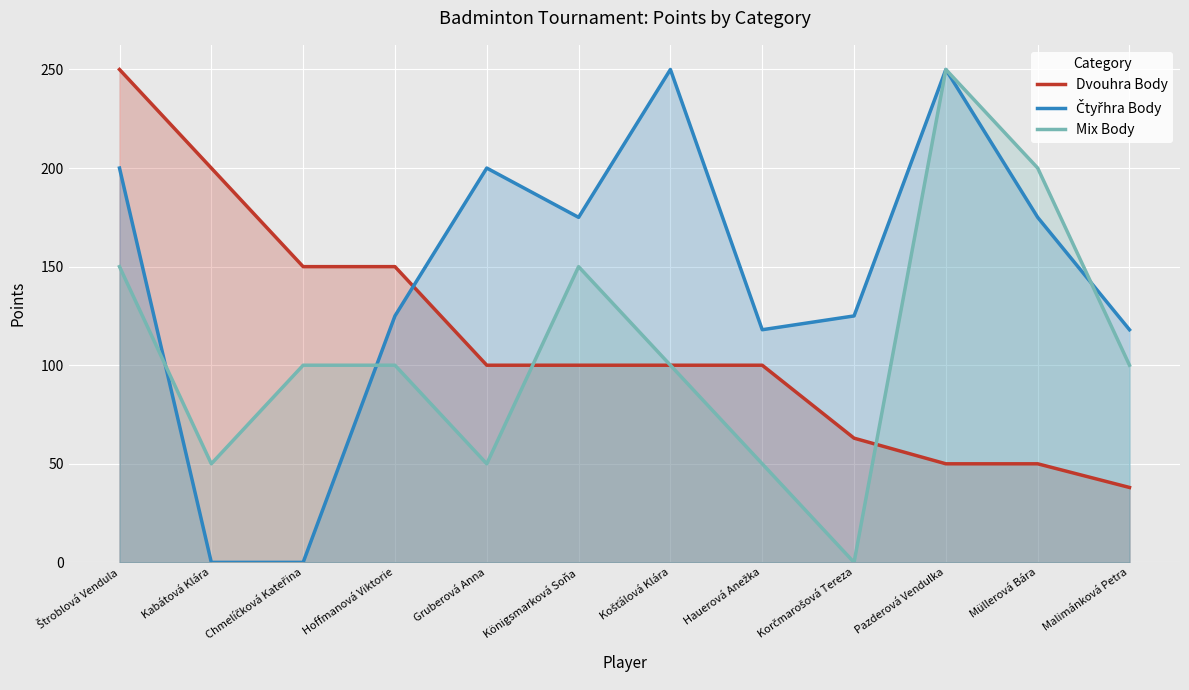

Where is the first local maximum for Mix Body?

Königsmarková Soňa